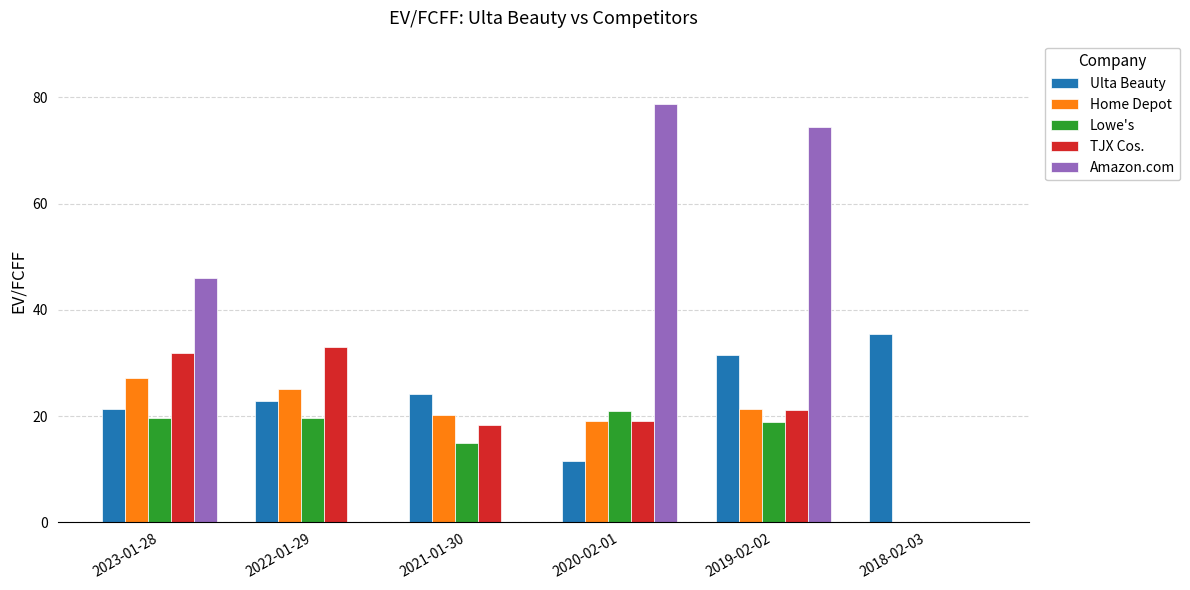

True or false: Ulta Beauty has a value of 22.8 at 2022-01-29.

True